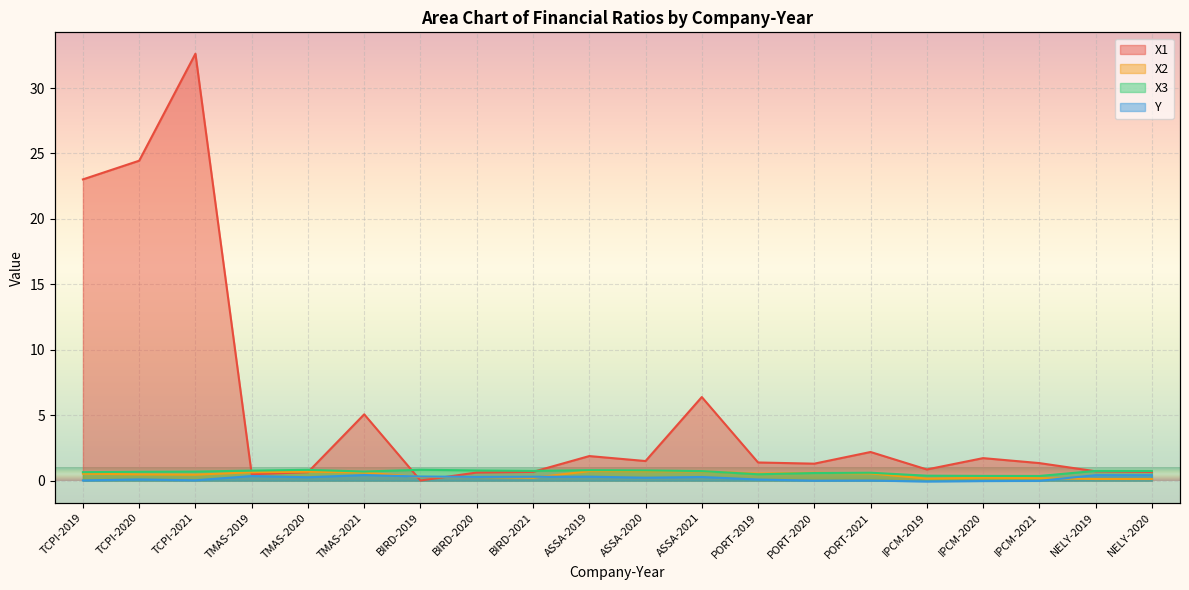

Rank the categories by X3 value from highest to lowest.

BIRD-2019, TMAS-2020, ASSA-2019, ASSA-2020, BIRD-2020, TMAS-2019, BIRD-2021, NELY-2019, NELY-2020, ASSA-2021, TMAS-2021, TCPI-2021, TCPI-2020, TCPI-2019, PORT-2021, PORT-2020, PORT-2019, IPCM-2019, IPCM-2020, IPCM-2021